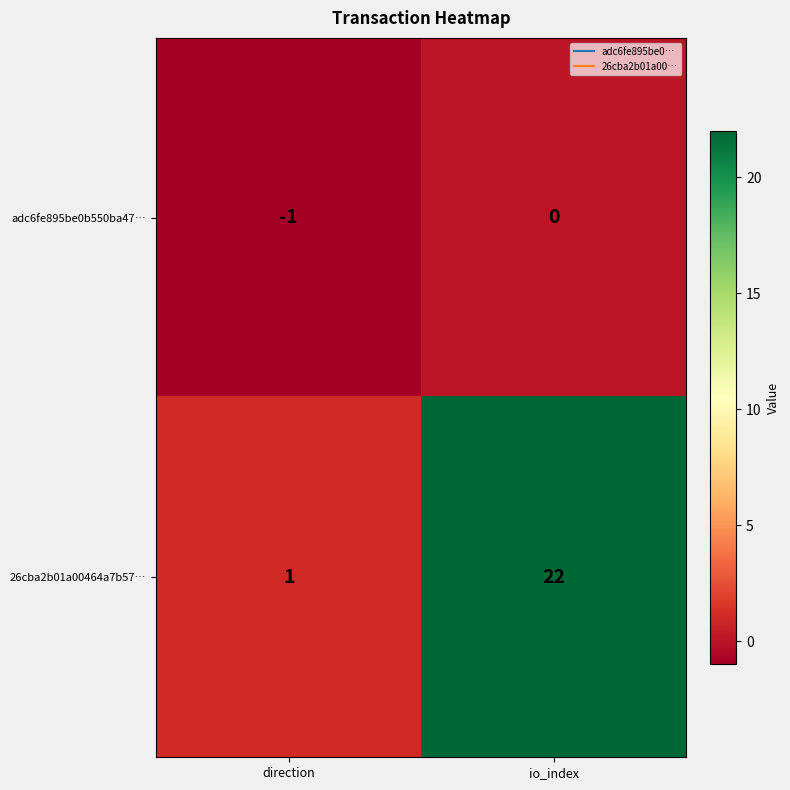

Which label corresponds to the smallest value in the chart?

direction